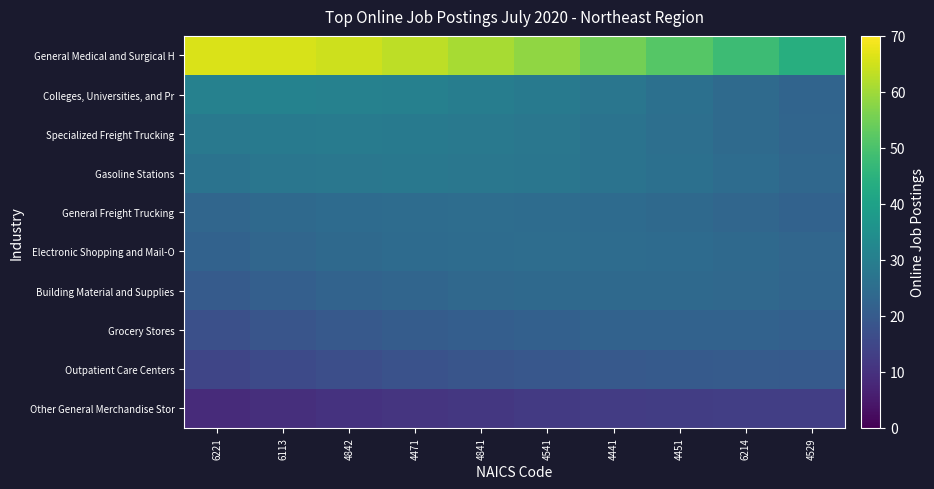

Rank the series at 4841 from highest to lowest value.

General Medical and Surgical H, Colleges, Universities, and Pr, Specialized Freight Trucking, Gasoline Stations, General Freight Trucking, Electronic Shopping and Mail-O, Building Material and Supplies, Grocery Stores, Outpatient Care Centers, Other General Merchandise Stor